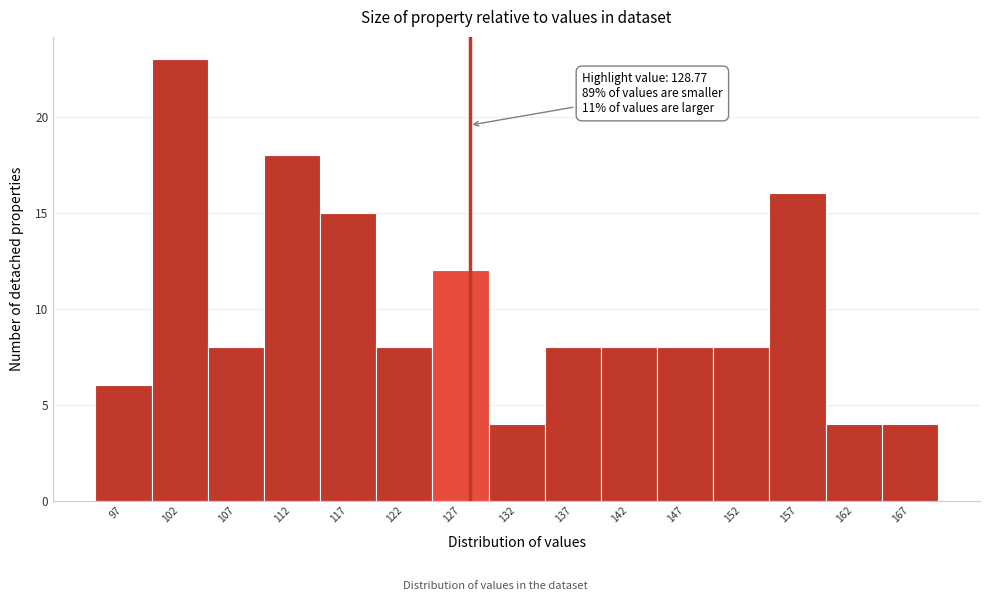

Reading left to right, list all the values displayed in this chart.

97=6	102=23	107=8	112=18	117=15	122=8	127=12	132=4	137=8	142=8	147=8	152=8	157=16	162=4	167=4